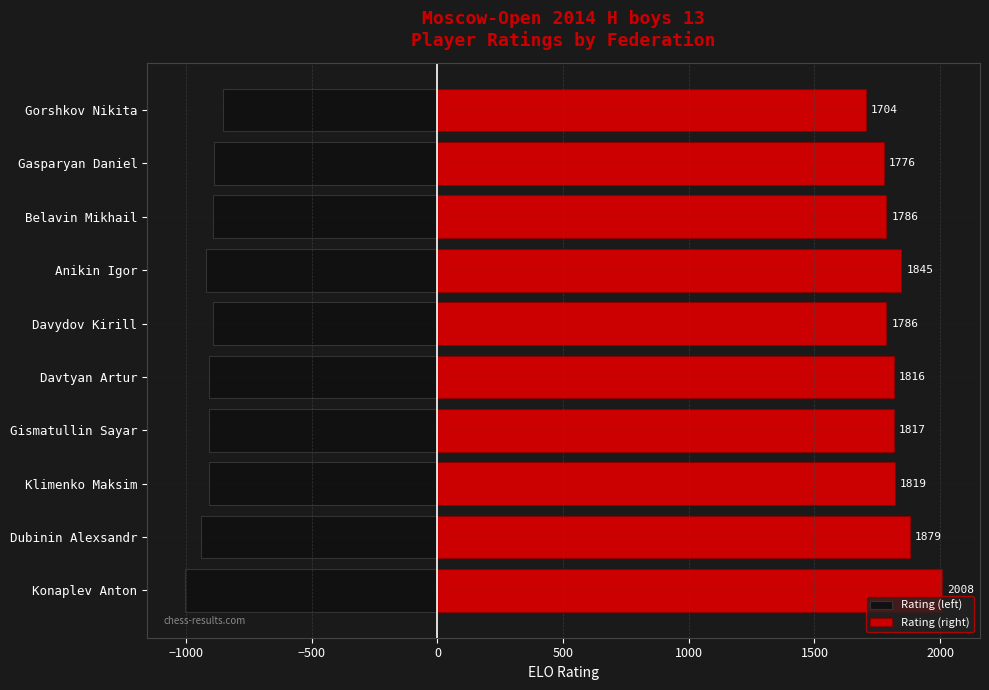

How many values in the Rating (left) series are below -908?

5